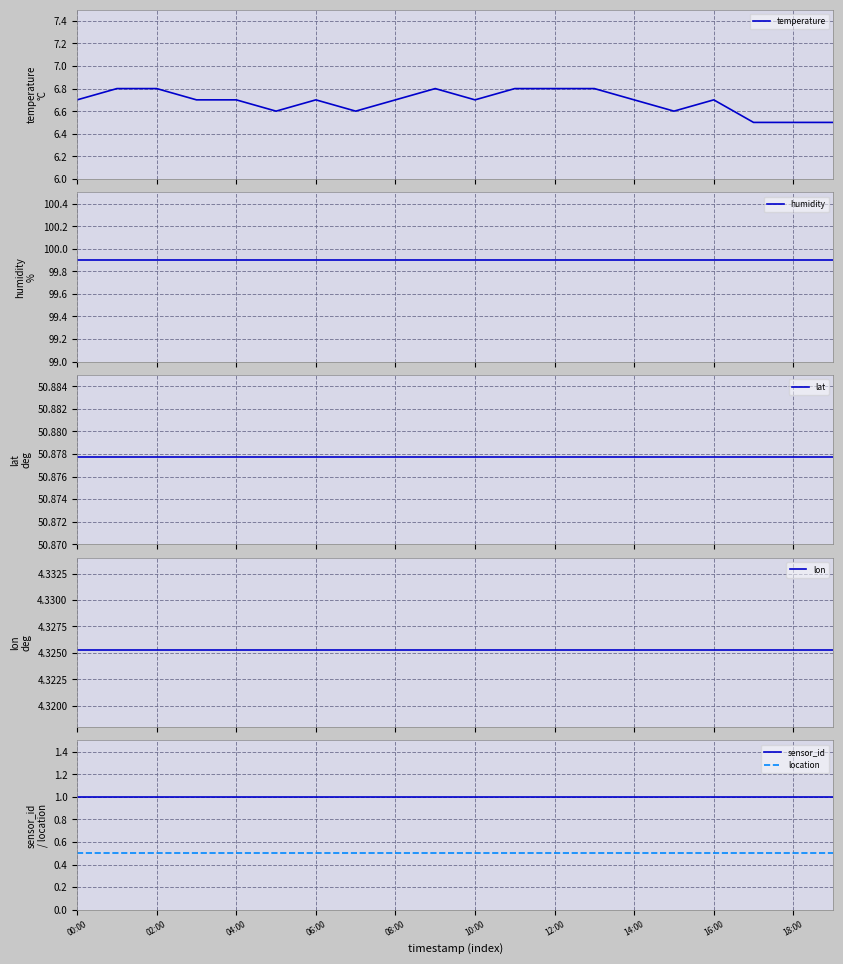

True or false: sensor_id and lon intersect in this chart.

False